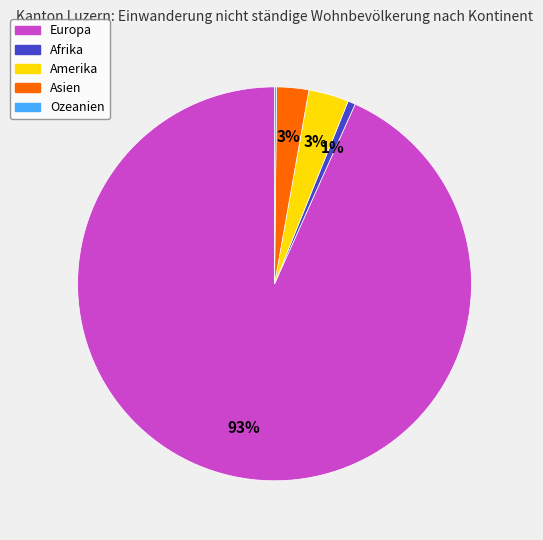

Is it true that Afrika is 11% of the pie?

False